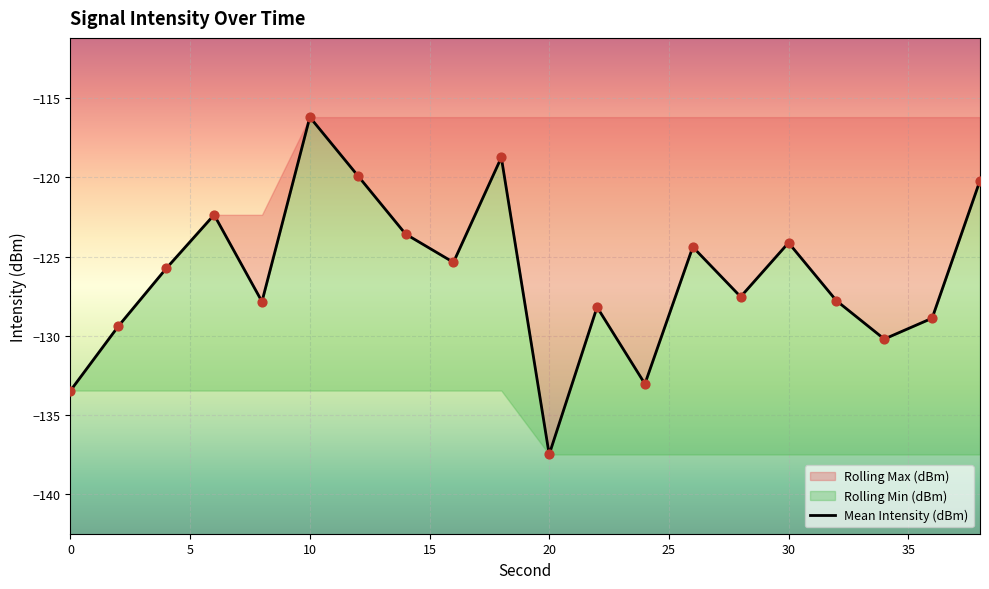

Which has a higher value, 30 or 0?

30